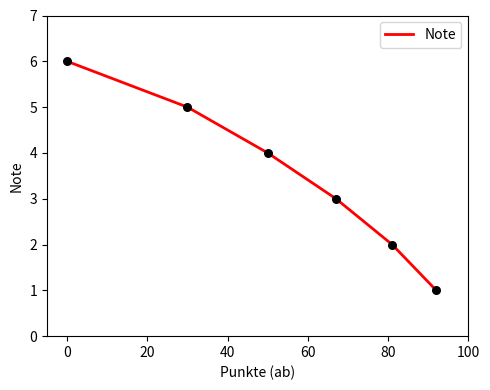

What is the difference between the maximum and second lowest values?

4